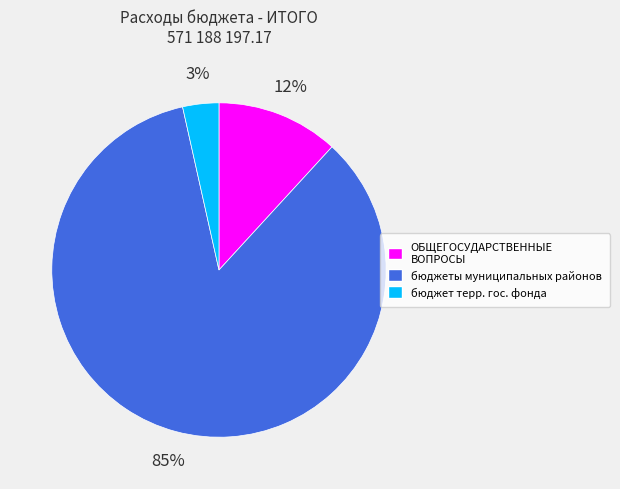

To the nearest percent, what is the average slice percentage?

33%